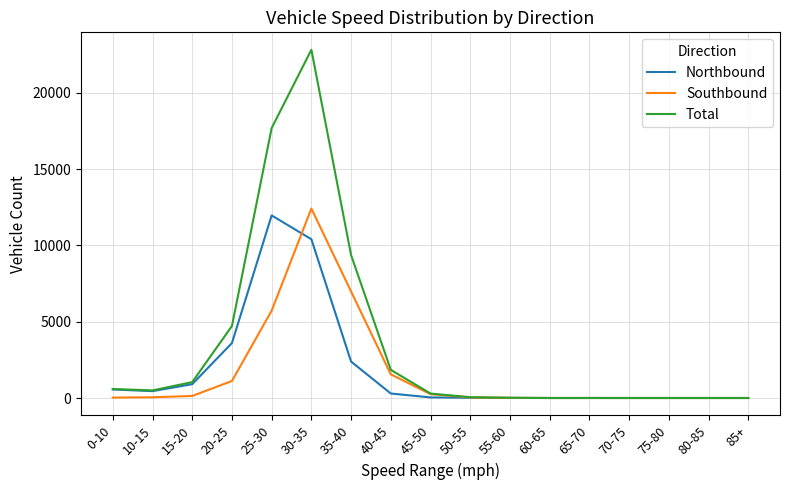

Which series has the largest total across all categories?

Total